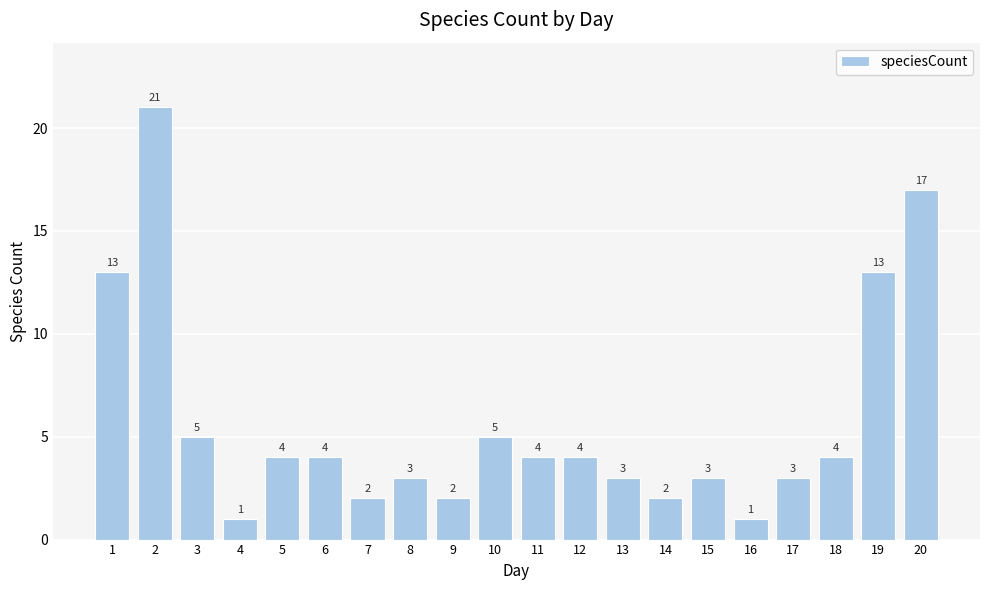

Are the bars horizontal?

No